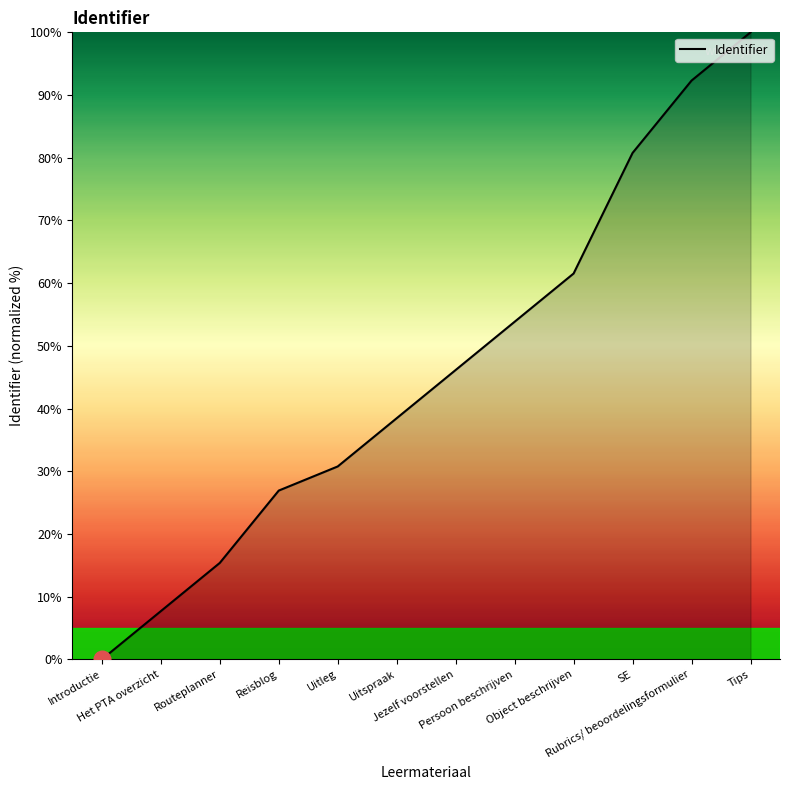

What is the greatest value displayed?

100.0